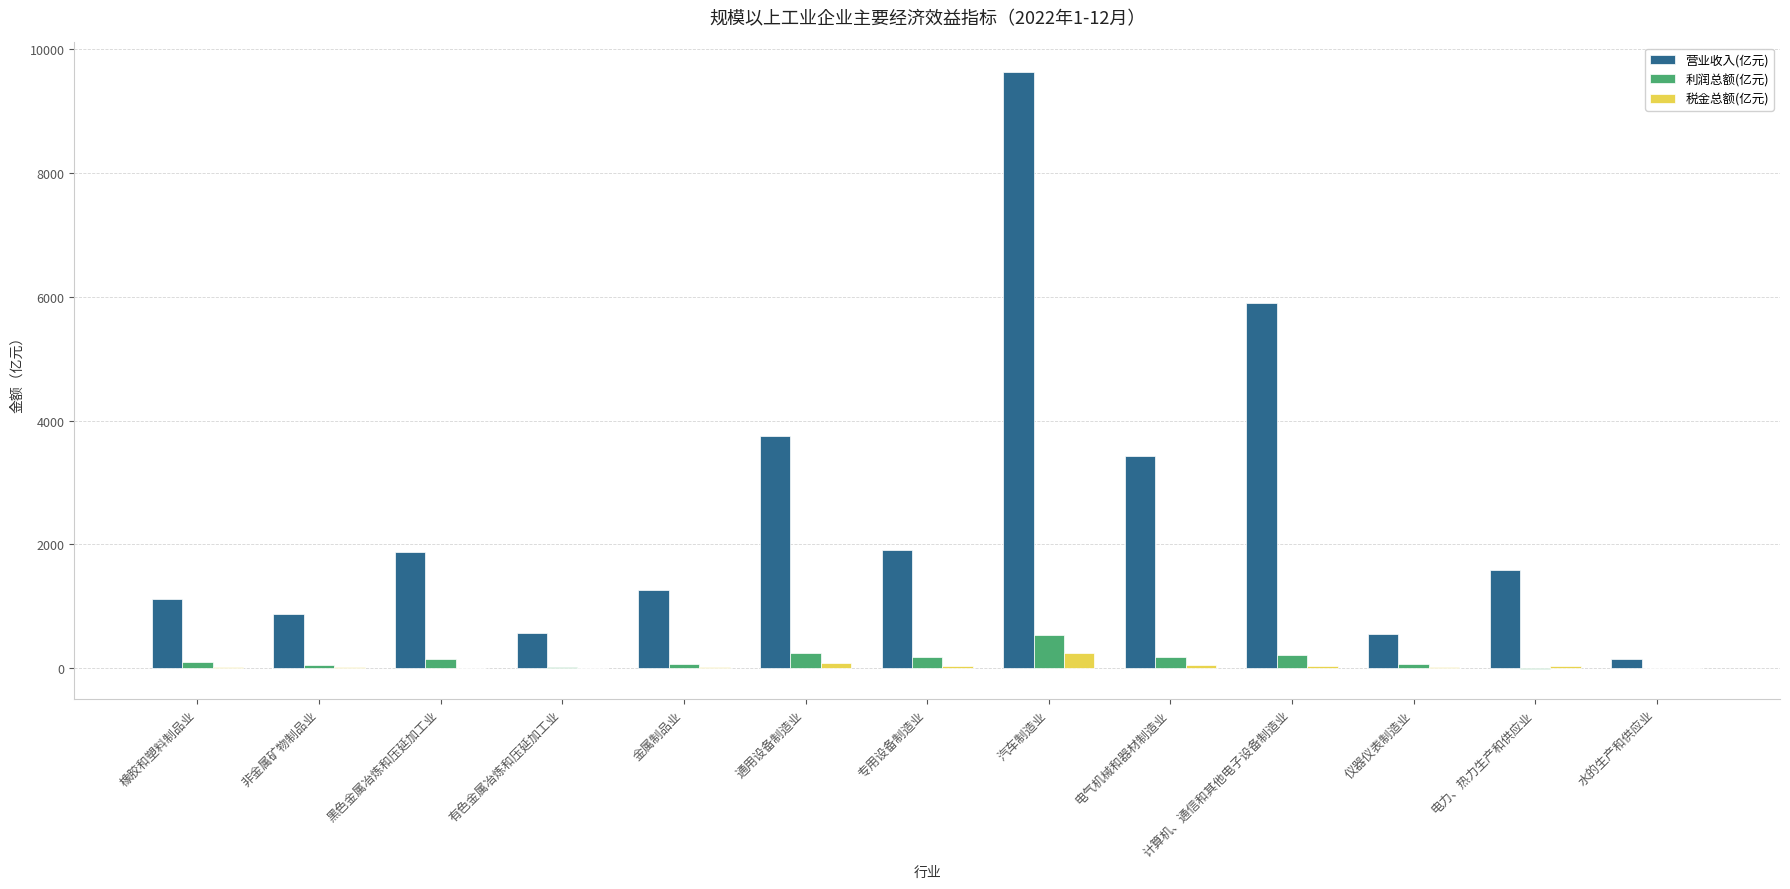

Which category has the highest value in the 利润总额(亿元) series?

汽车制造业